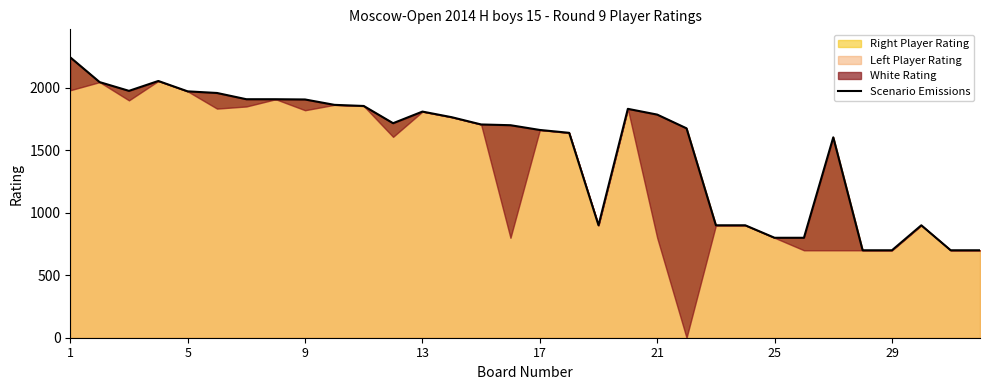

What is the lowest value of the Right Player Rating series?

700